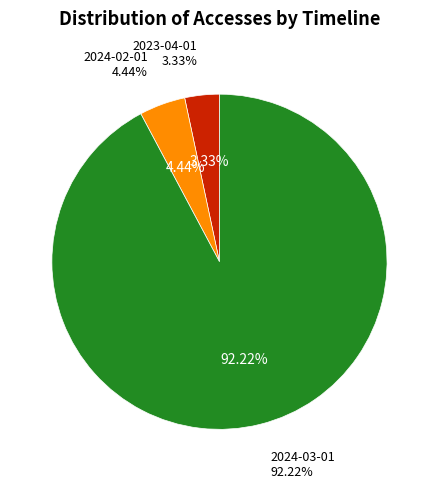

How many slices are in this pie chart?

3